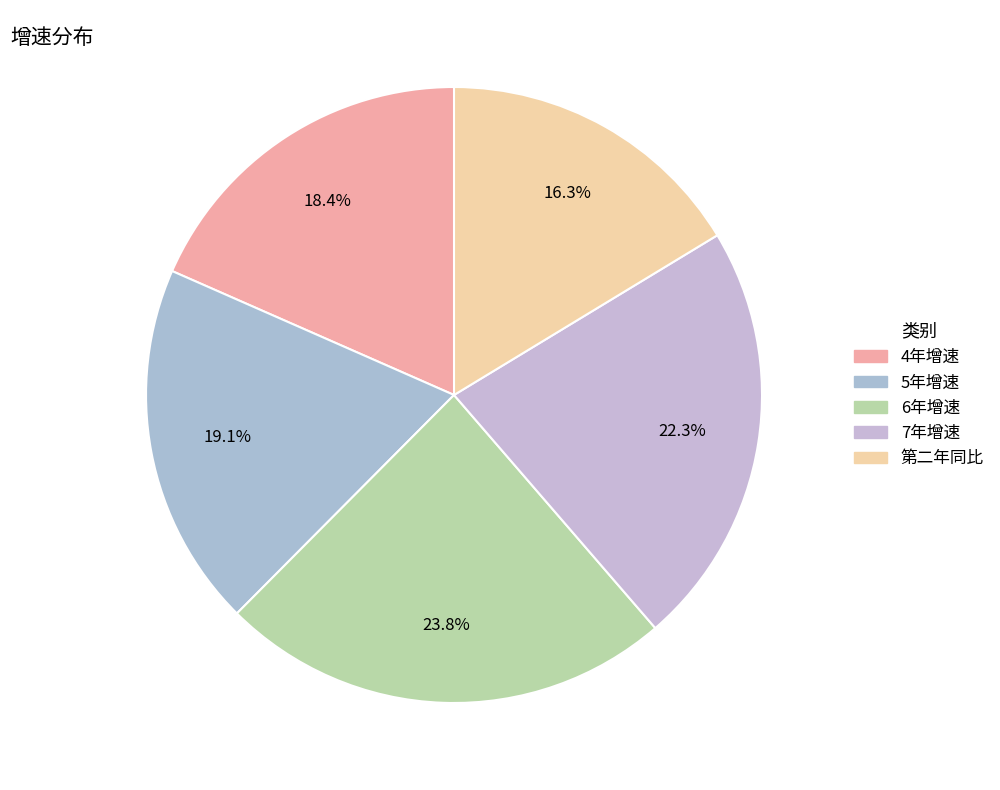

What percentage is NOT represented by 4年增速?

81.6%